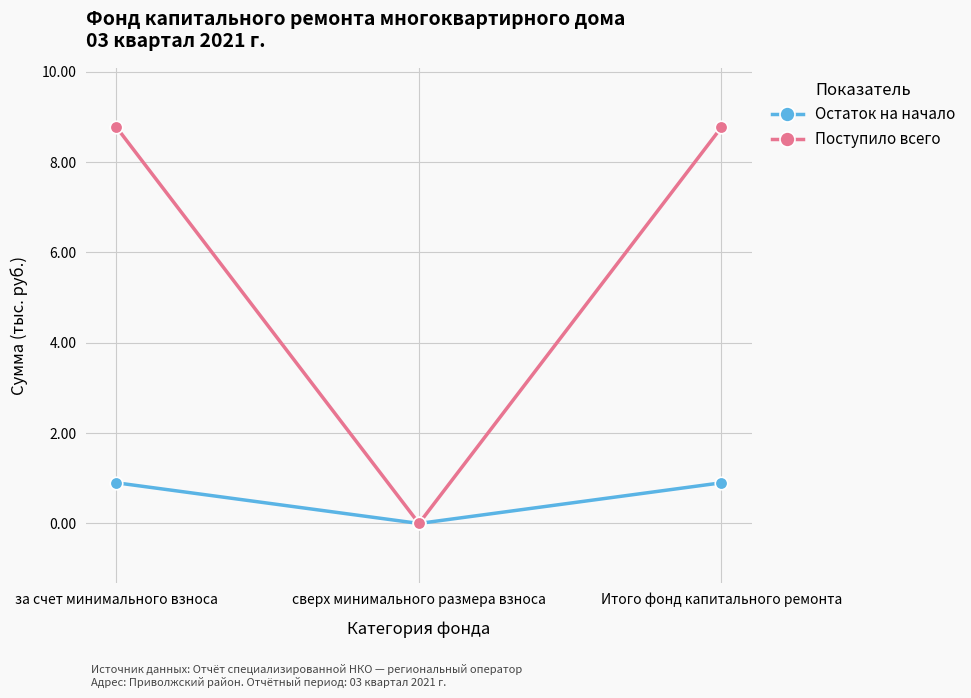

At which label does Остаток на начало reach its minimum?

сверх минимального размера взноса